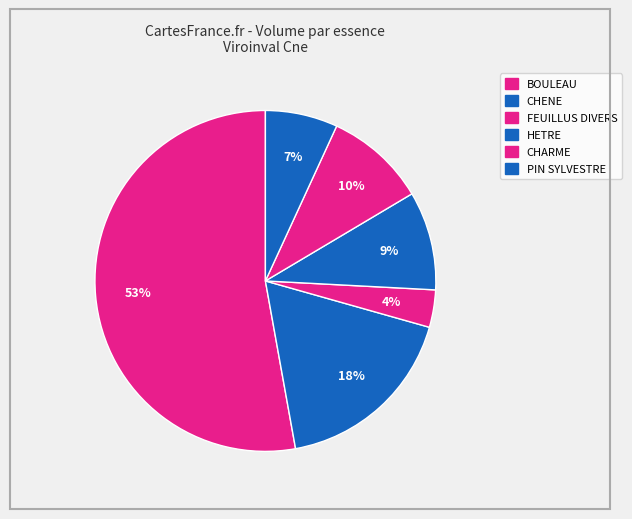

What is the change in value from HETRE to CHARME?

+0.9